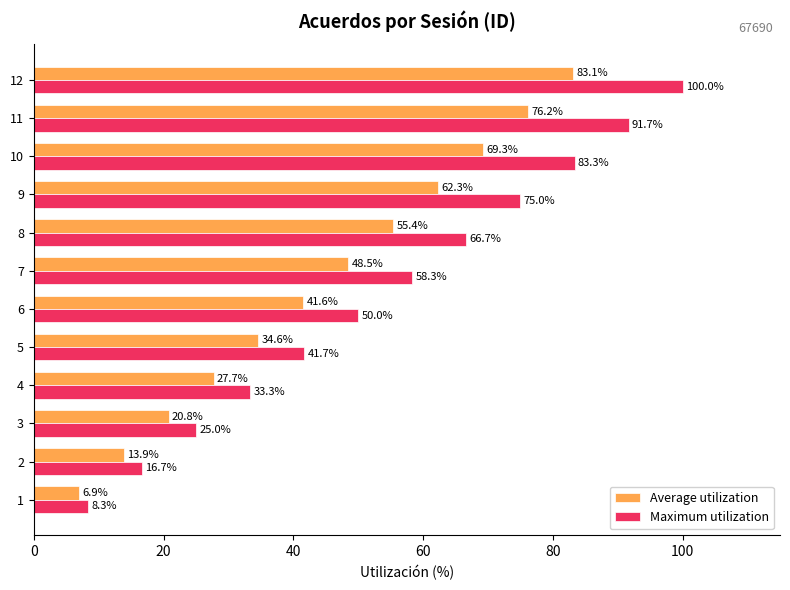

List the labels in order of Maximum utilization value, smallest first.

1, 2, 3, 4, 5, 6, 7, 8, 9, 10, 11, 12